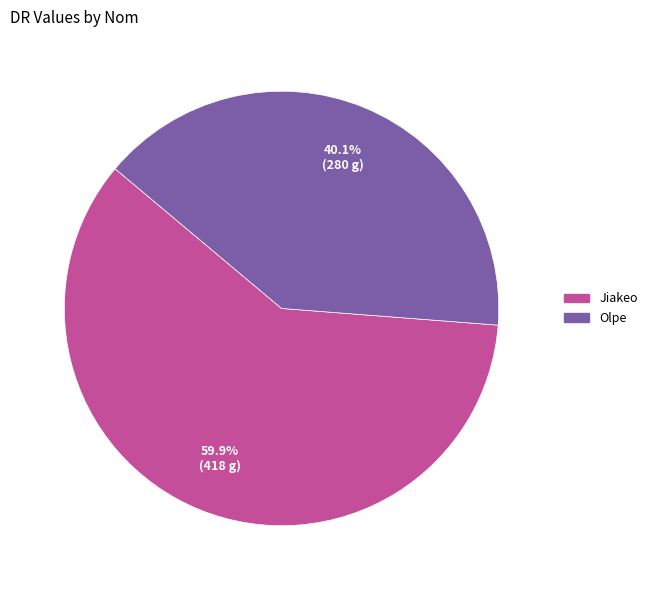

Combined, what portion of the pie is Jiakeo and Olpe?

100.0%